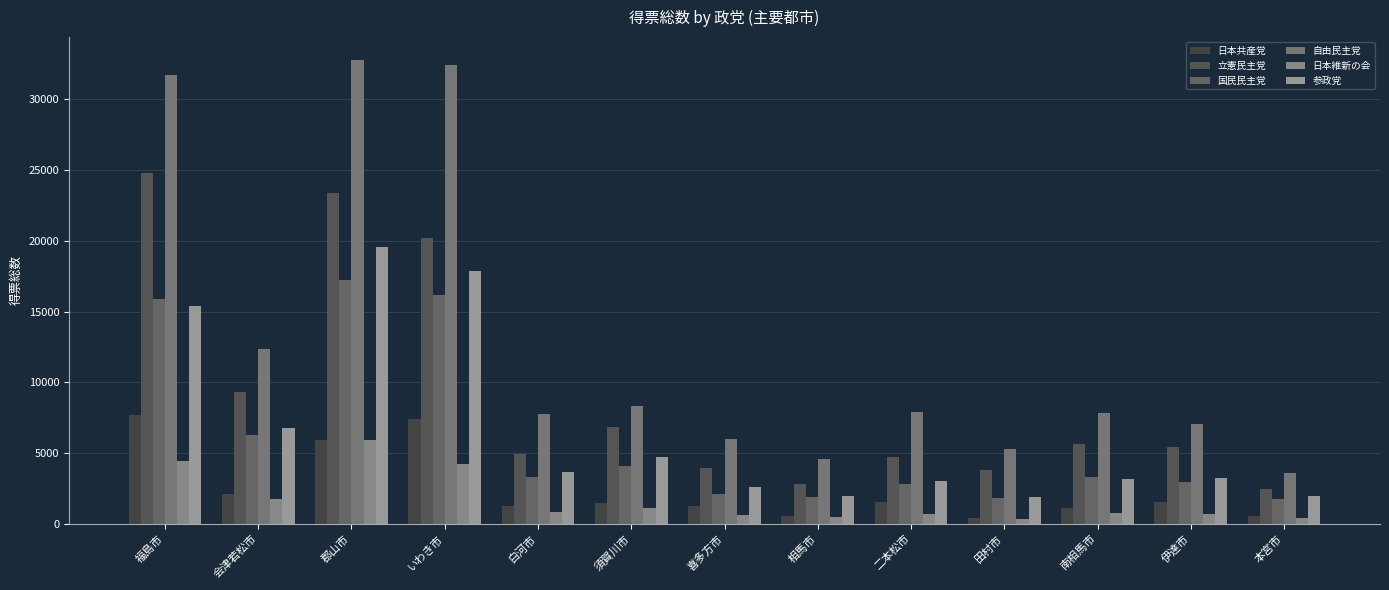

How many data points does each series have?

13